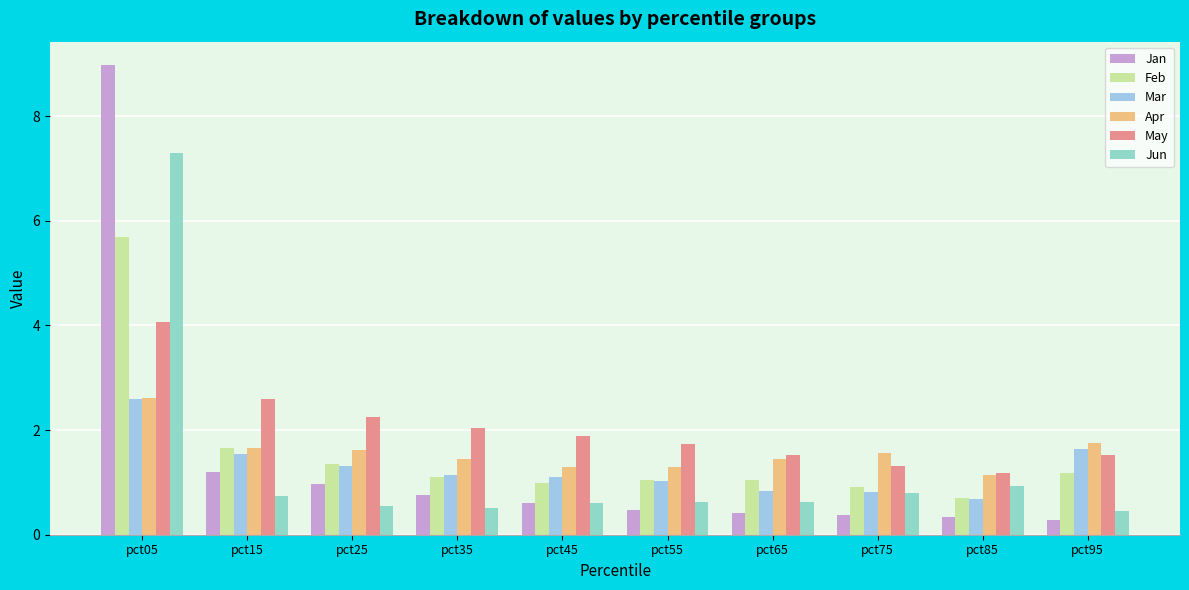

At which label does Jun reach its peak?

pct05